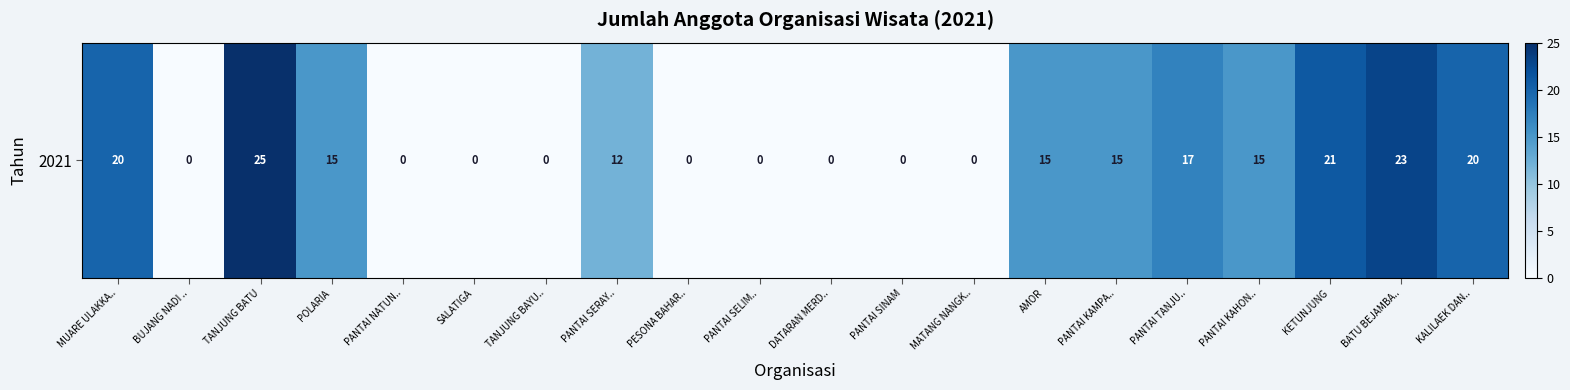

What is the sum of all values?

198